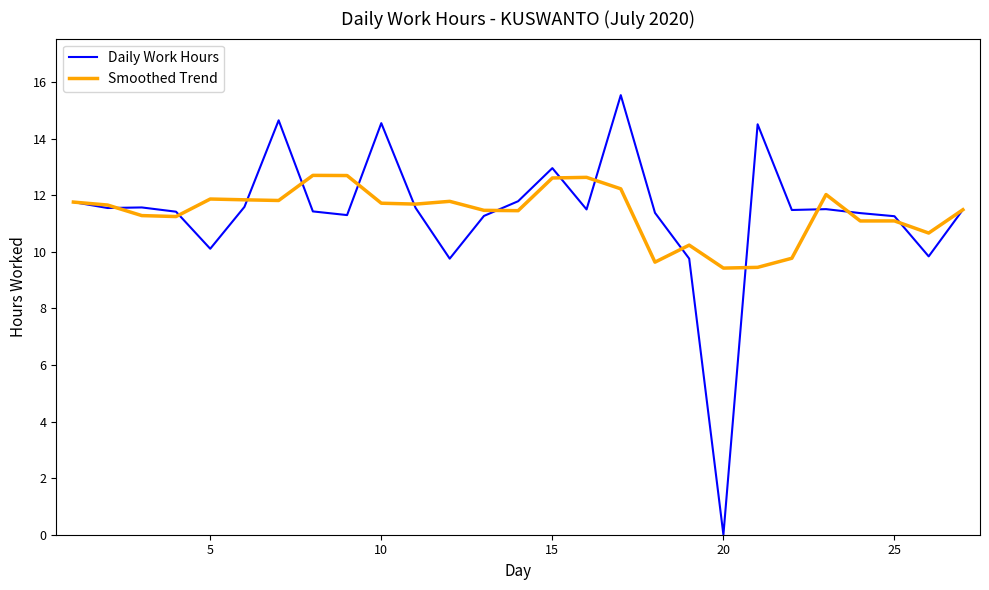

Rank the series by their maximum value, from highest to lowest.

Daily Work Hours, Smoothed Trend